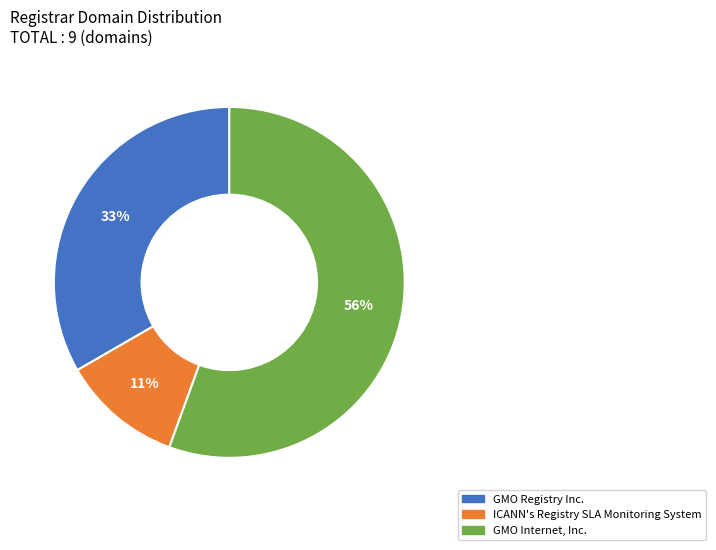

True or false: ICANN's Registry SLA Monitoring System accounts for 1% of the total.

False